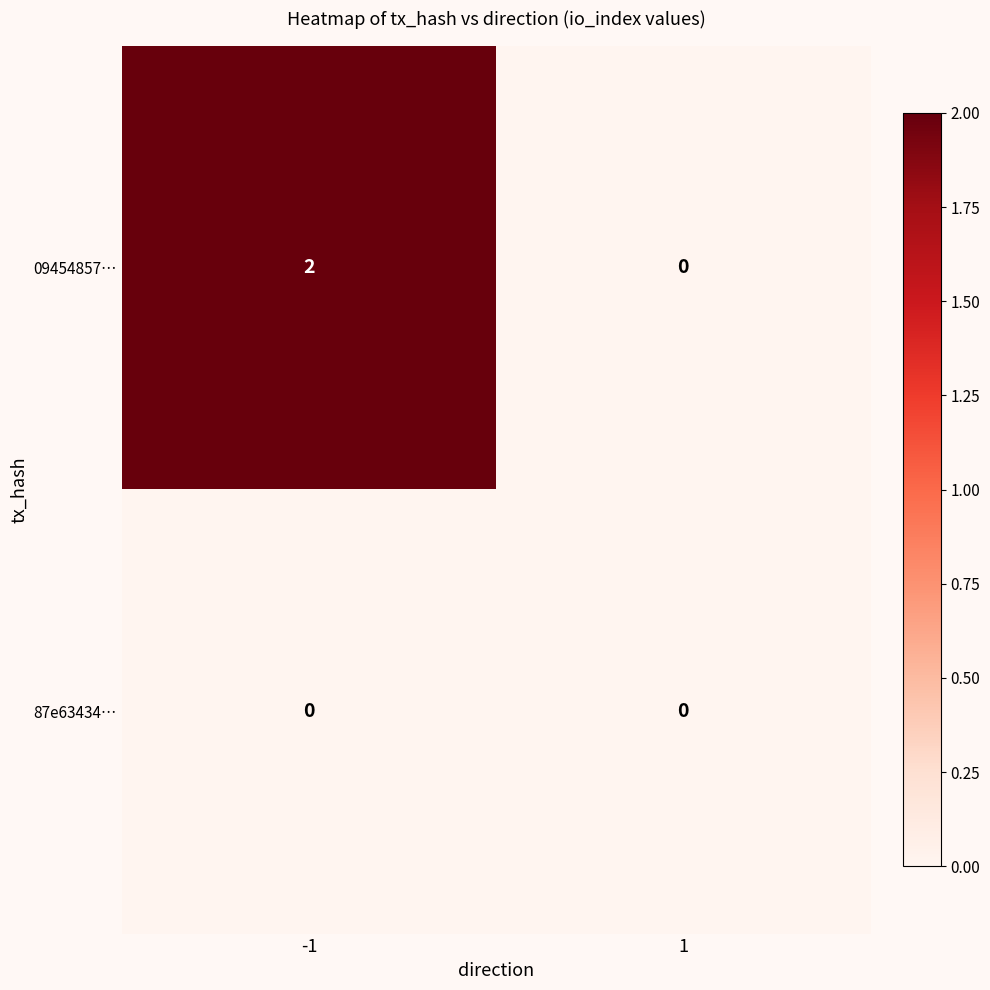

Reading right to left, extract all data points from this chart.

09454857…: 1=0	-1=2
87e63434…: 1=0	-1=0